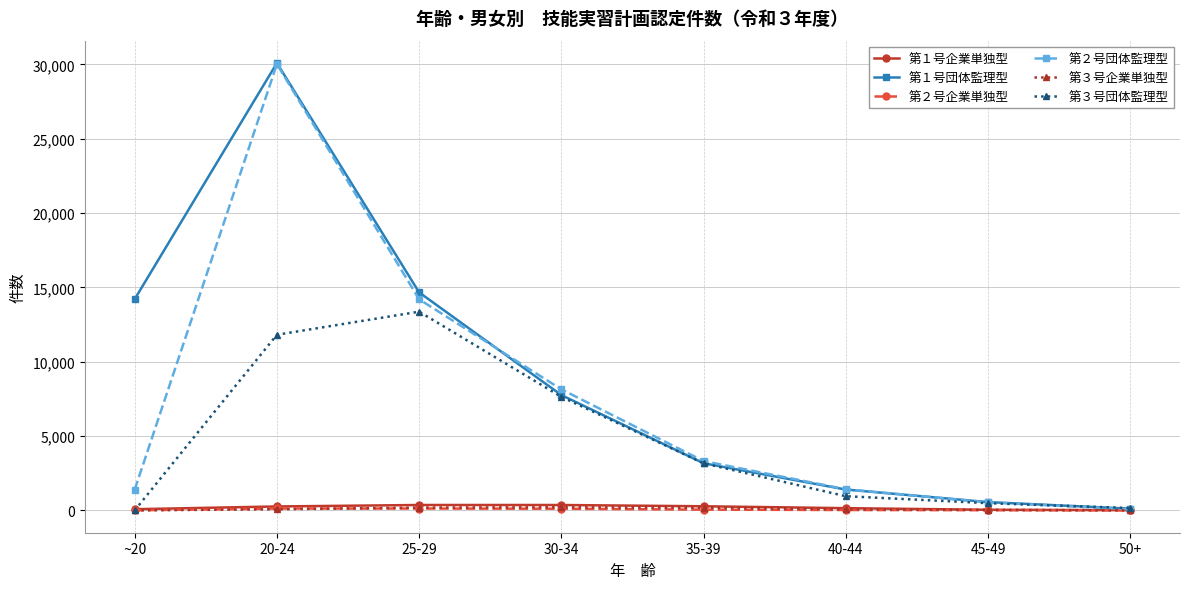

Which series has the largest range (max minus min)?

第１号団体監理型